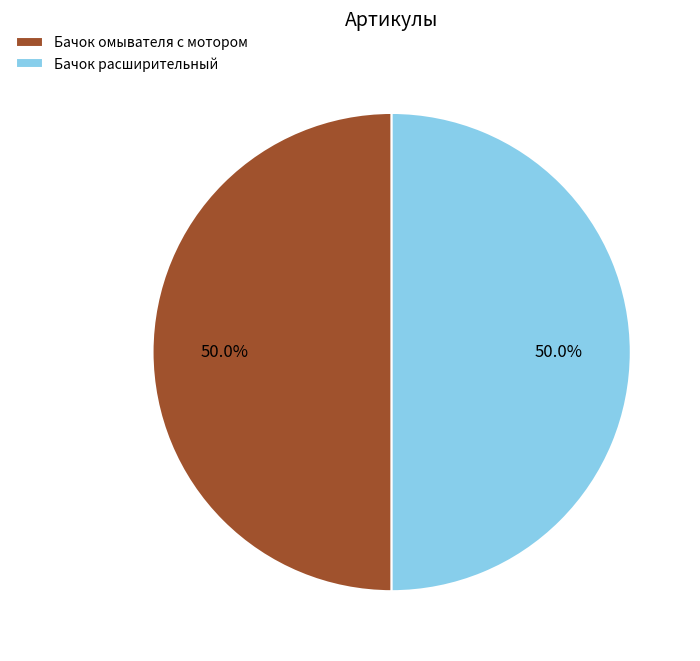

To the nearest percent, what is the average slice percentage?

50%